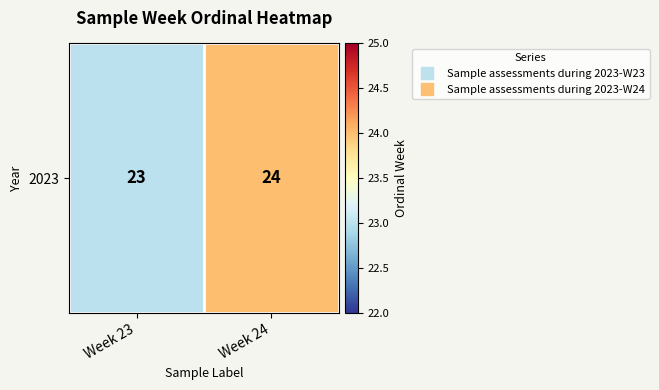

The chart shows a value of 7 at Week 23. True or false?

False